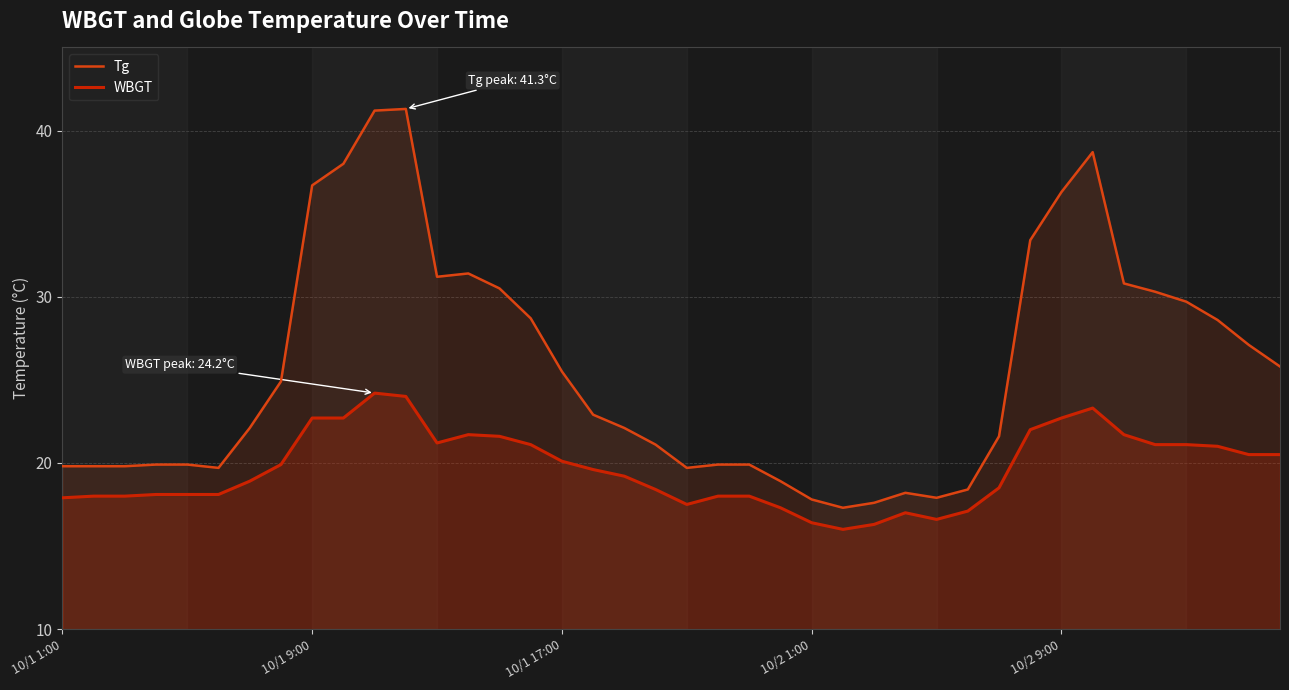

How many interior local valleys does the WBGT series have?

4